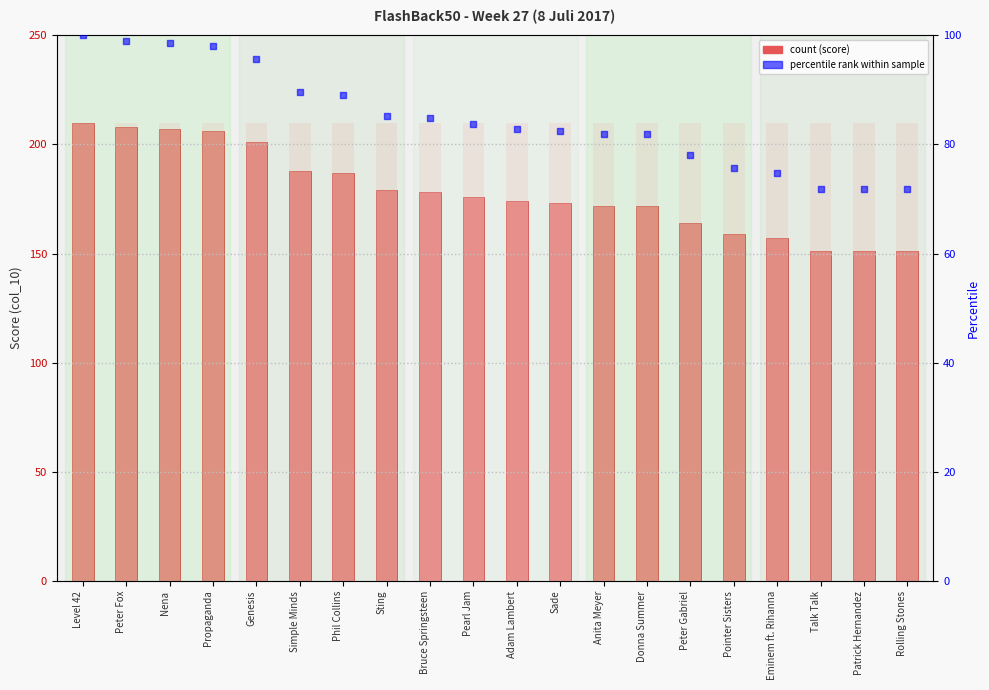

Which series has the largest Y range (max minus min)?

Score (col_10)